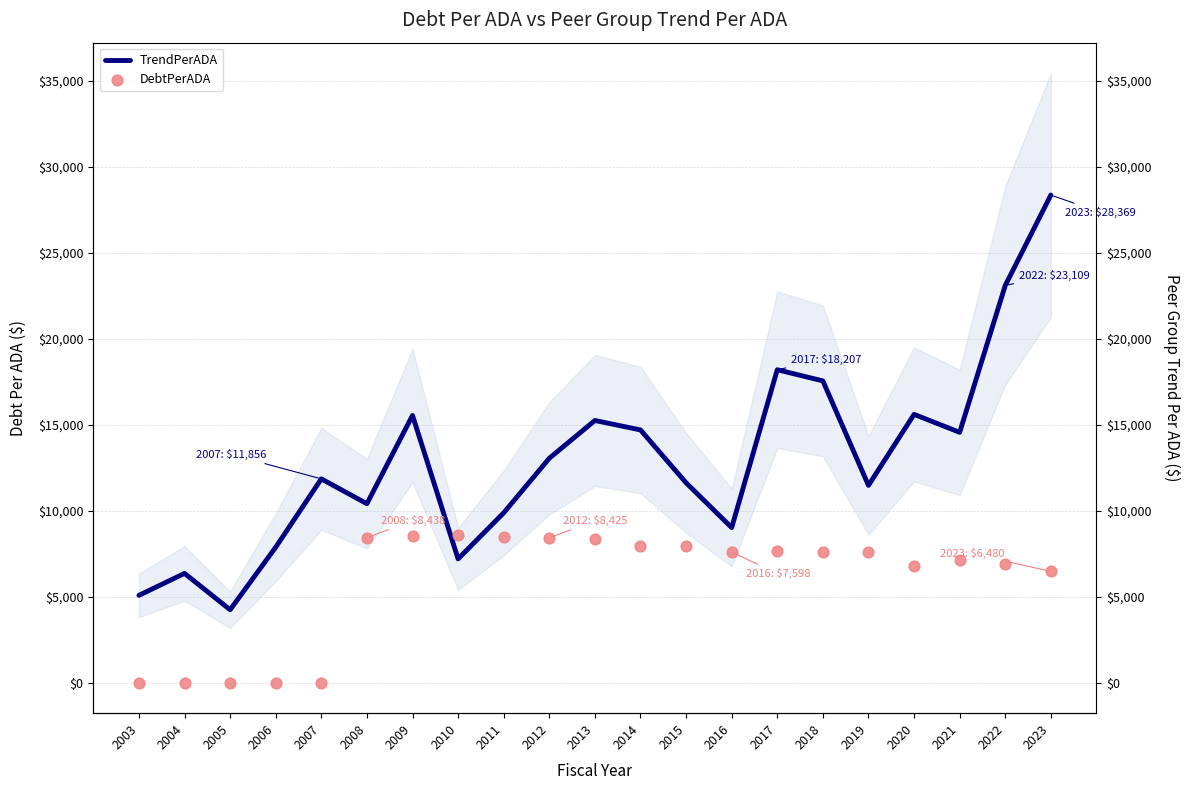

Which series has the largest total across all categories?

TrendPerADA